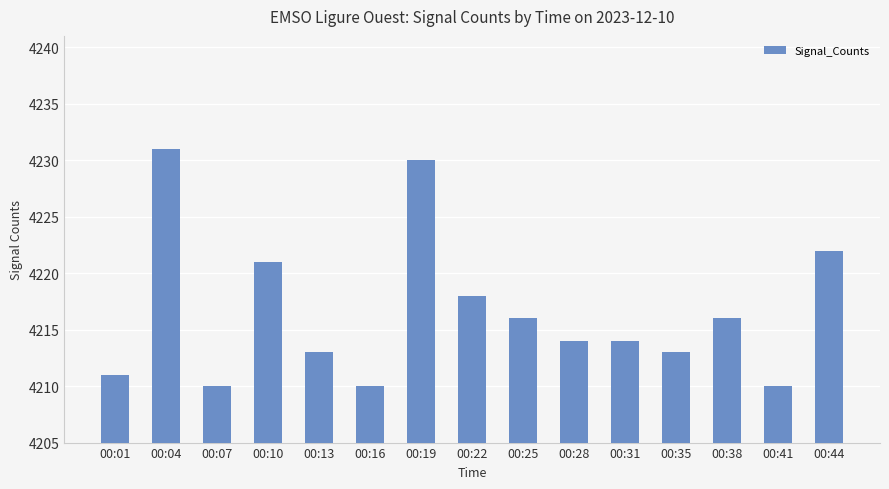

What is the difference between the second highest and minimum values?

20